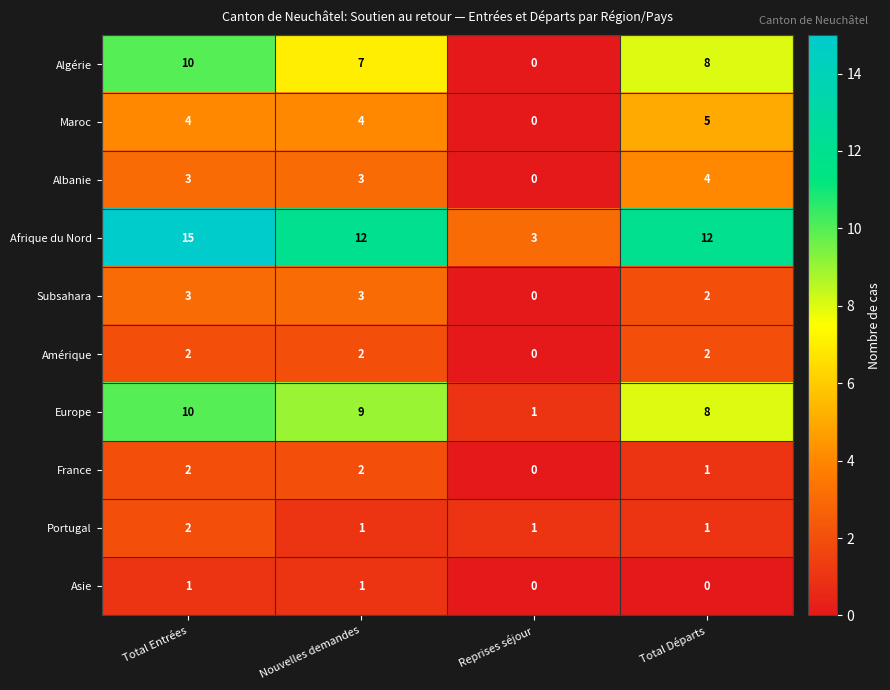

What is the sum of the Europe values at Nouvelles demandes and Total Départs?

17